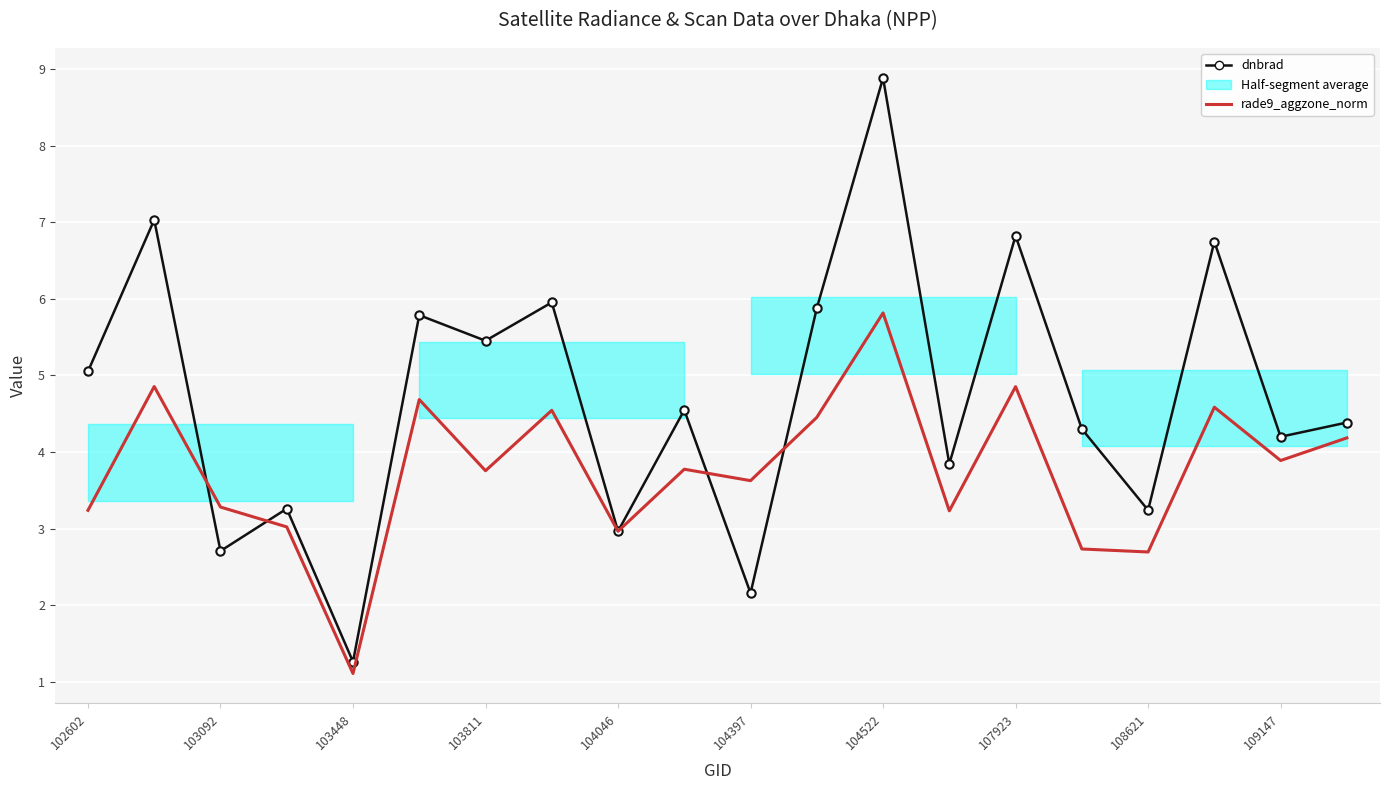

At how many categories does at least one series exceed 4?

13